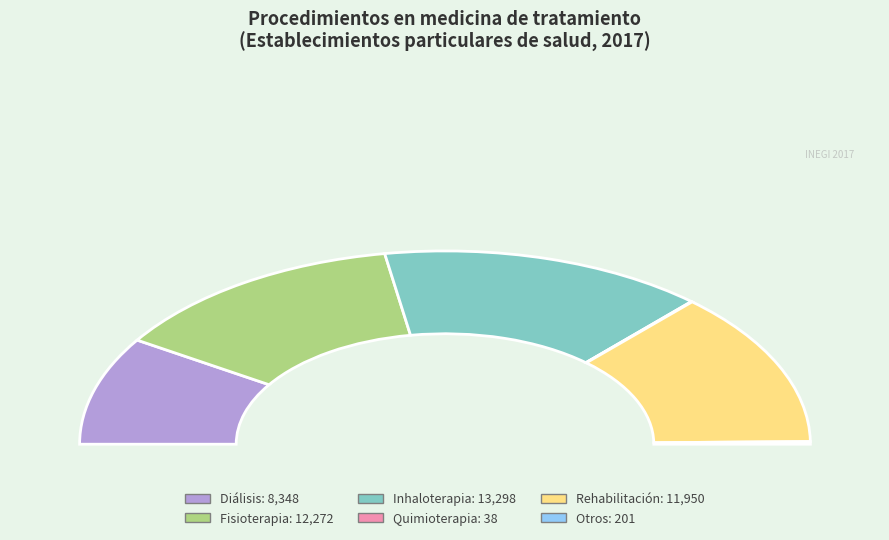

Is there a majority slice in this chart?

No